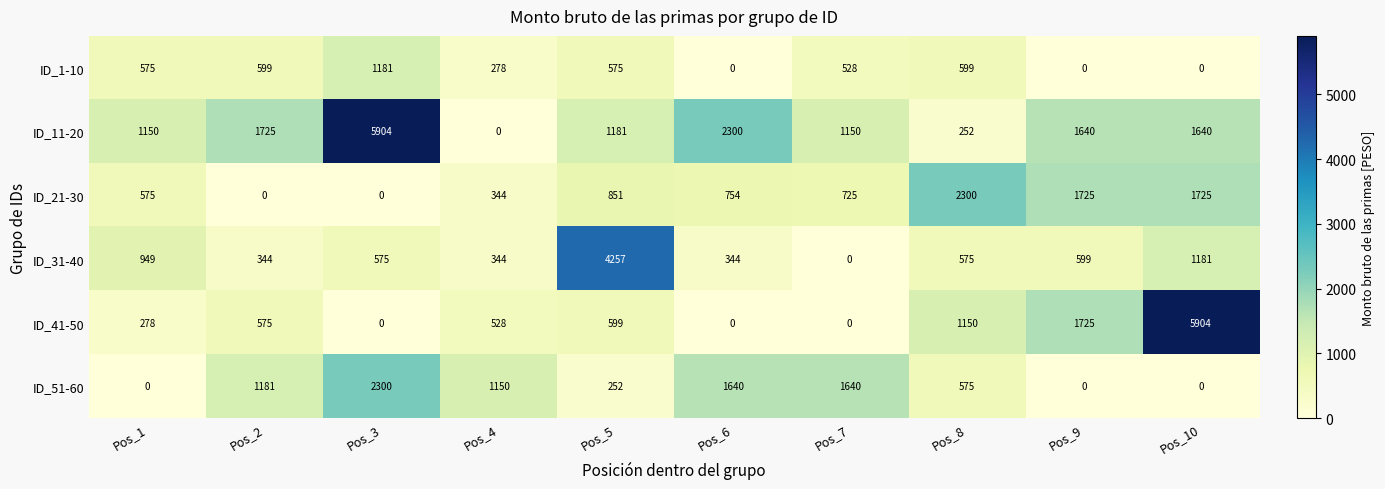

Which category has the highest value in the ID_21-30 series?

Pos_8